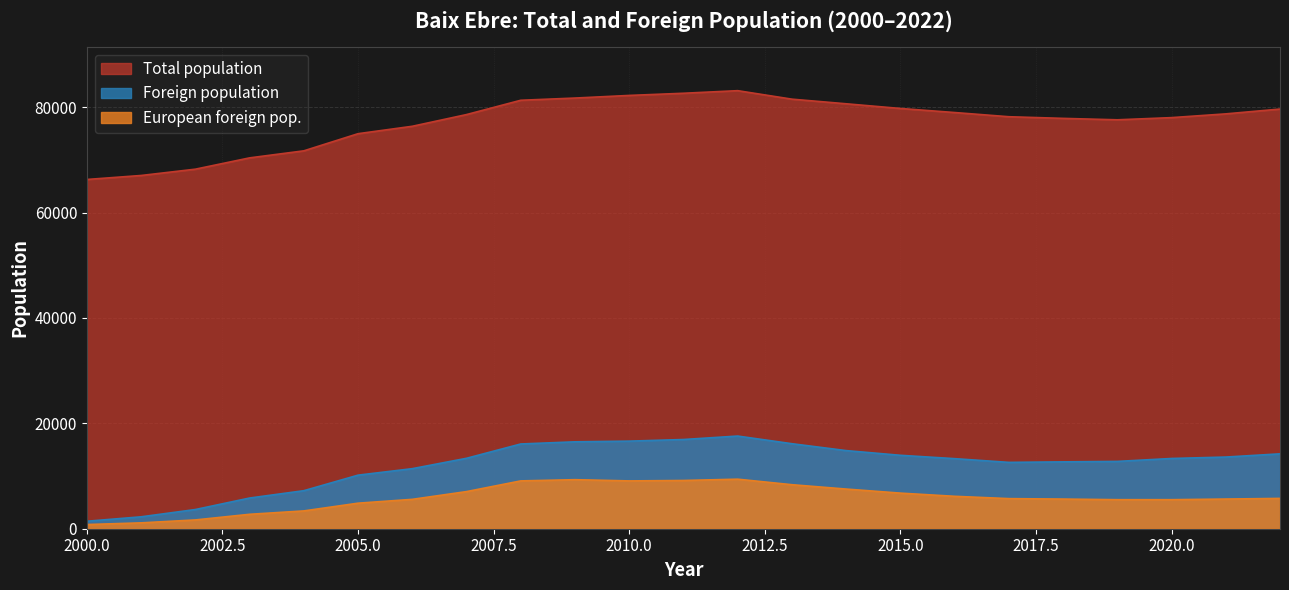

The value of European foreign pop. at 2015.0 is 6754. True or false?

True